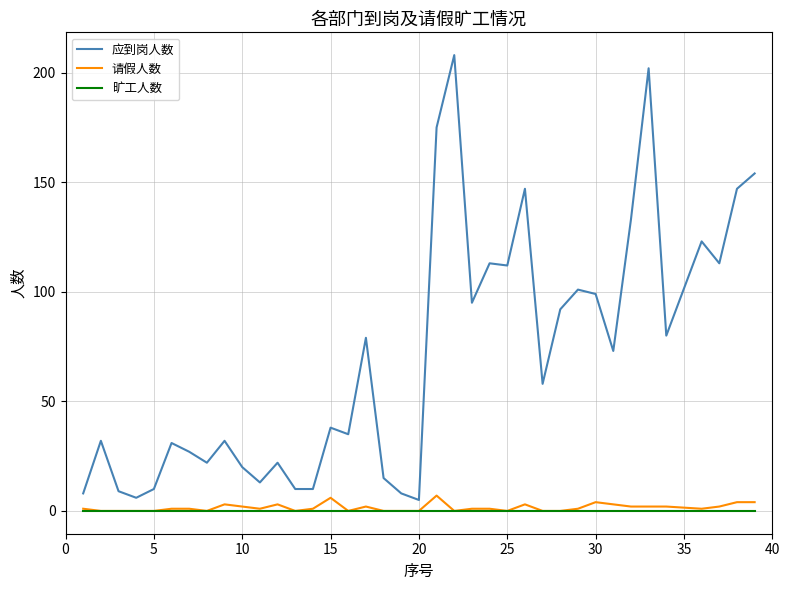

What is the difference between the maximum and second lowest values in the 请假人数 series?

7